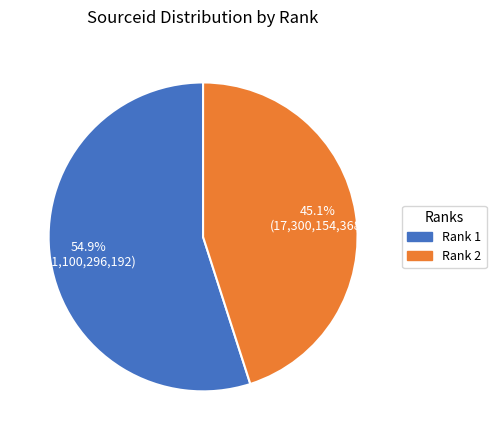

True or false: Rank 1 accounts for 55% of the total.

True